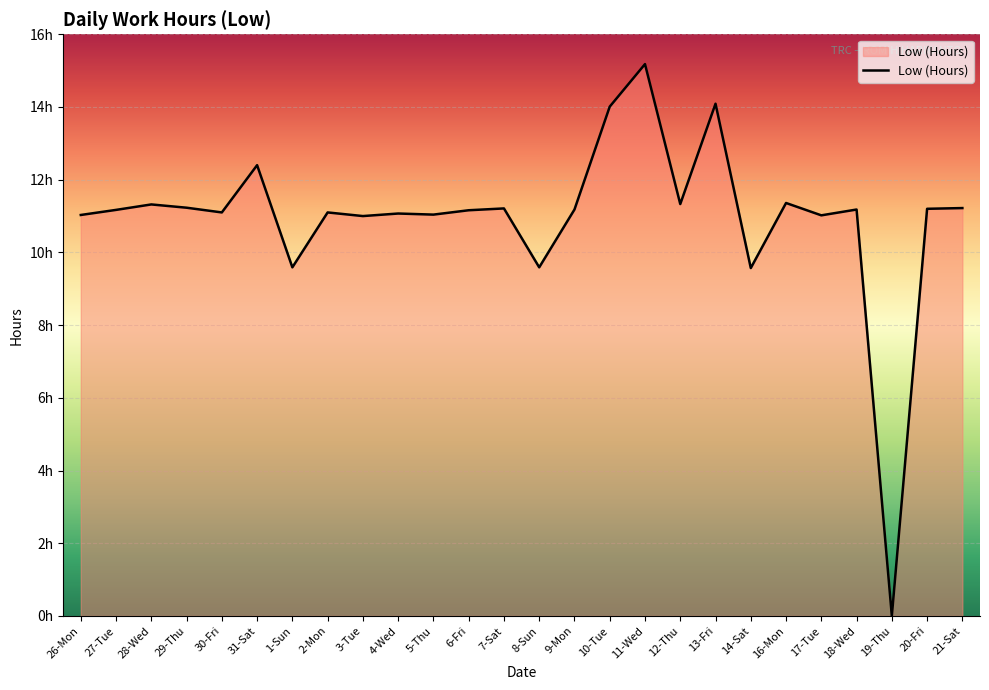

Does the chart have visible grid lines?

Yes